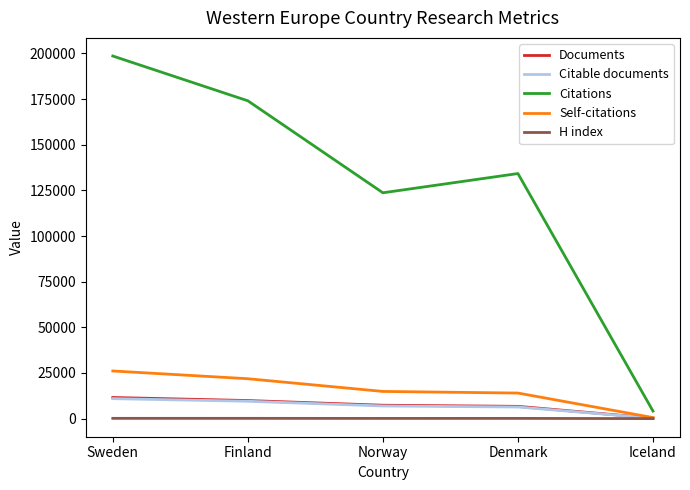

What is the difference between the Self-citations values at Sweden and Denmark?

12090